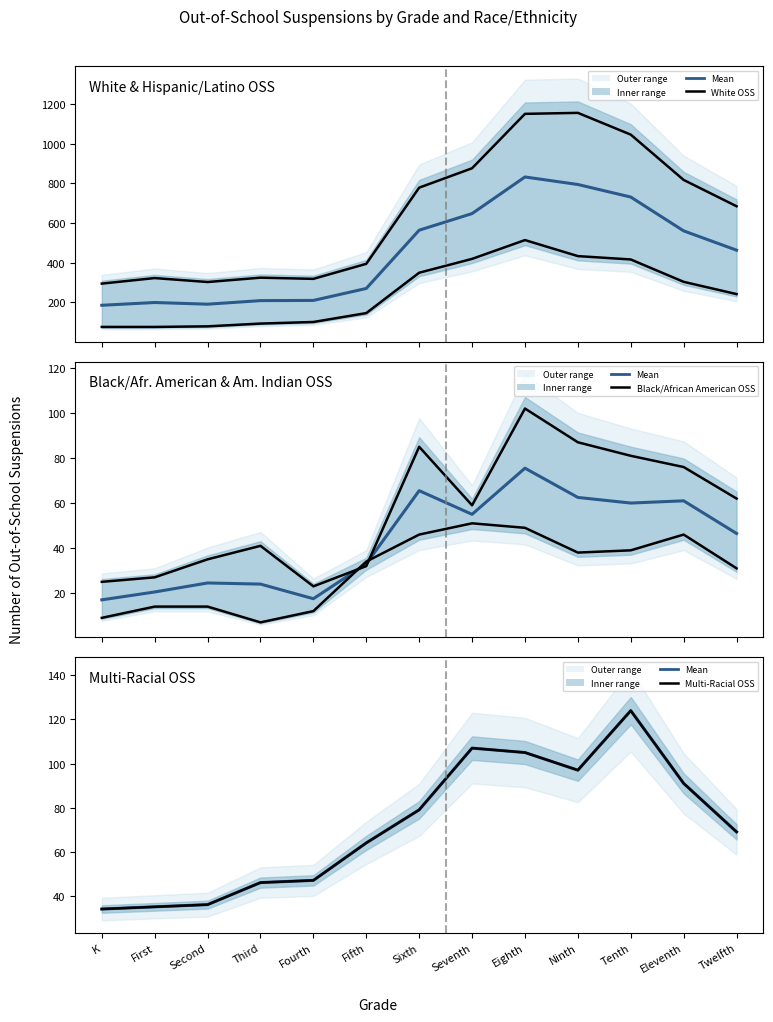

Reading left to right, what are all the values shown in this chart?

Mean: 34	35	36	46	47	64	79	107	105	97	124	91	69
White OSS: 294	322	302	324	318	394	779	877	1152	1157	1047	818	685
Hispanic/Latino OSS: 75	75	78	92	100	145	349	419	514	433	416	303	241
Black/African American OSS: 25	27	35	41	23	32	85	59	102	87	81	76	62
American Indian OSS: 9	14	14	7	12	34	46	51	49	38	39	46	31
Multi-Racial OSS: 34	35	36	46	47	64	79	107	105	97	124	91	69